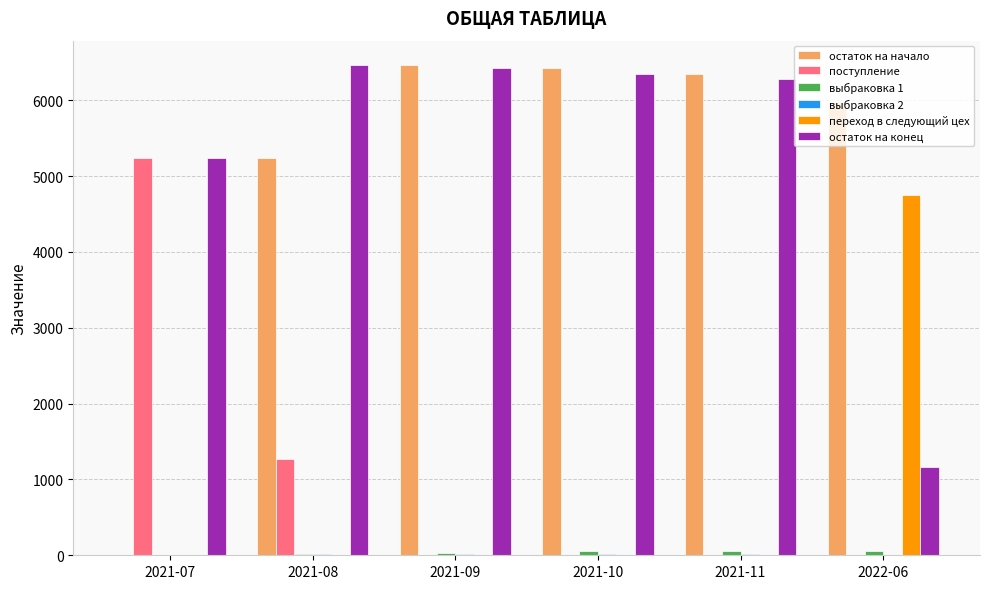

Which series has the largest range (max minus min)?

остаток на начало